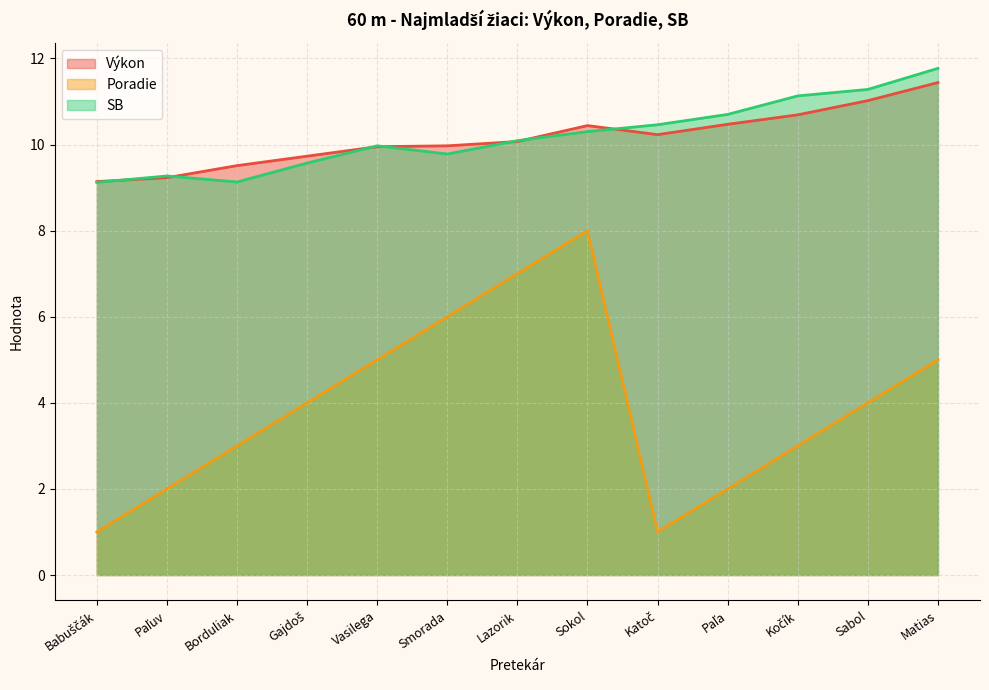

Reading left to right, list all the values displayed in this chart.

Výkon: Babuščák=9.1	Paľuv=9.2	Borduliak=9.5	Gajdoš=9.7	Vasilega=9.9	Smorada=10.0	Lazorik=10.1	Sokol=10.4	Katoč=10.2	Paľa=10.5	Kočík=10.7	Sabol=11.0	Matias=11.4
Poradie: Babuščák=1.0	Paľuv=2.0	Borduliak=3.0	Gajdoš=4.0	Vasilega=5.0	Smorada=6.0	Lazorik=7.0	Sokol=8.0	Katoč=1.0	Paľa=2.0	Kočík=3.0	Sabol=4.0	Matias=5.0
SB: Babuščák=9.1	Paľuv=9.3	Borduliak=9.1	Gajdoš=9.6	Vasilega=10.0	Smorada=9.8	Lazorik=10.1	Sokol=10.3	Katoč=10.5	Paľa=10.7	Kočík=11.1	Sabol=11.3	Matias=11.8